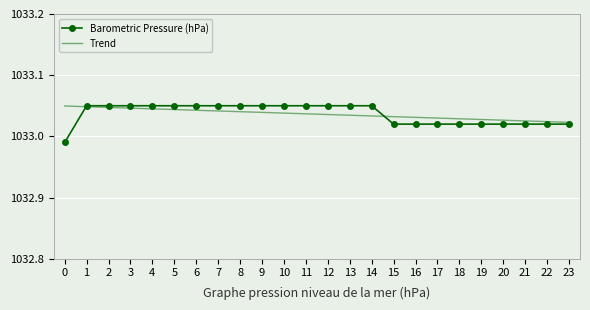

True or false: Barometric Pressure (hPa) has a value of 395.8 at 1.

False